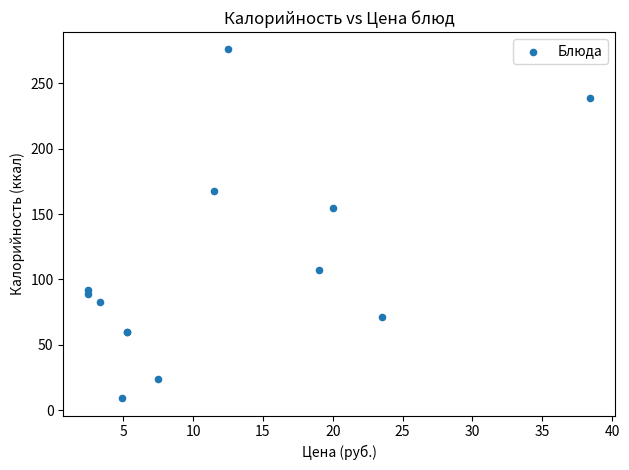

What Y value in the scatter plot is closest to 142?

155.0